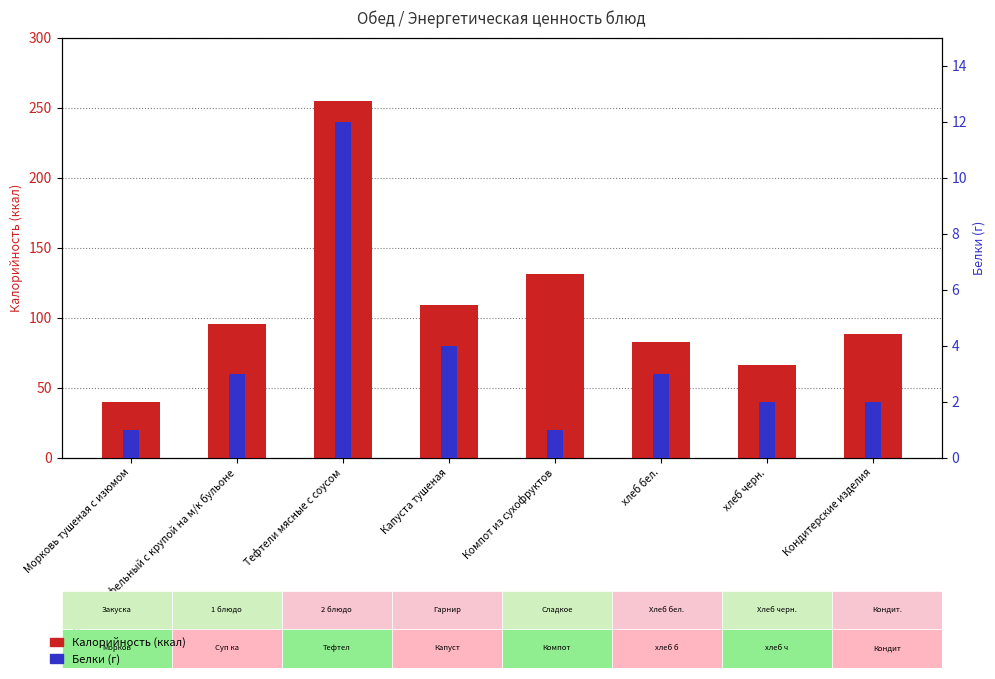

Are the bars grouped side by side (vs. stacked)?

Yes